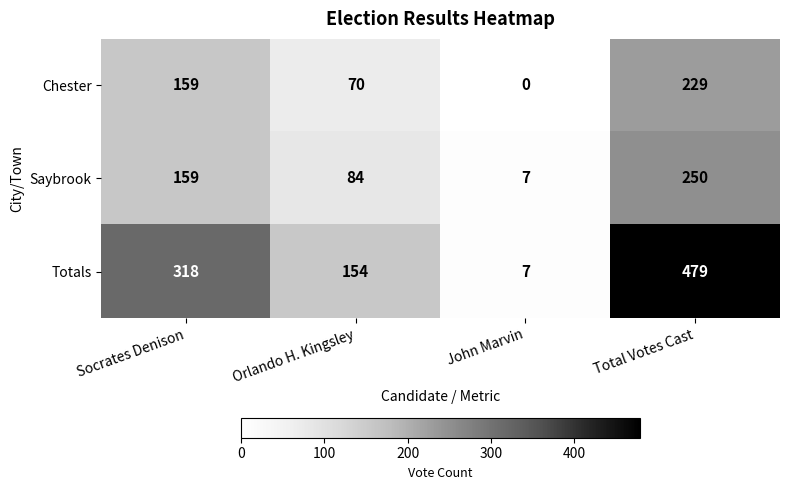

What is the total value across all series at Socrates Denison?

636